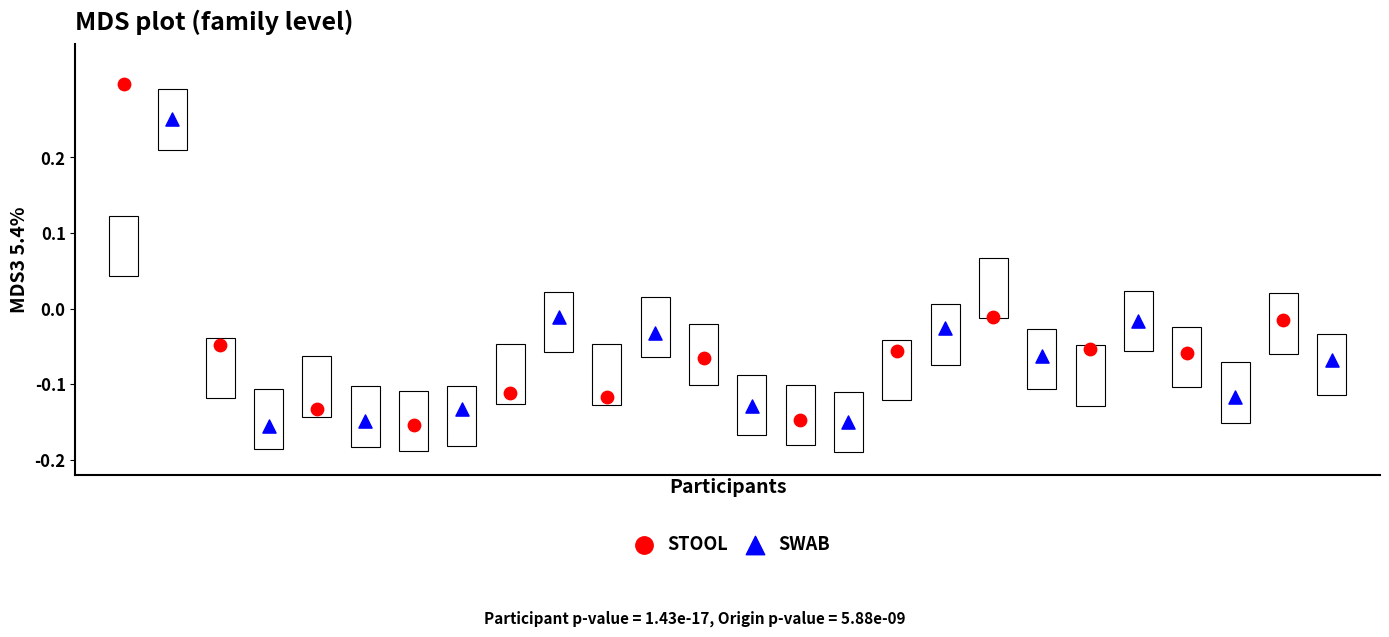

Which series contains the highest Y value?

STOOL